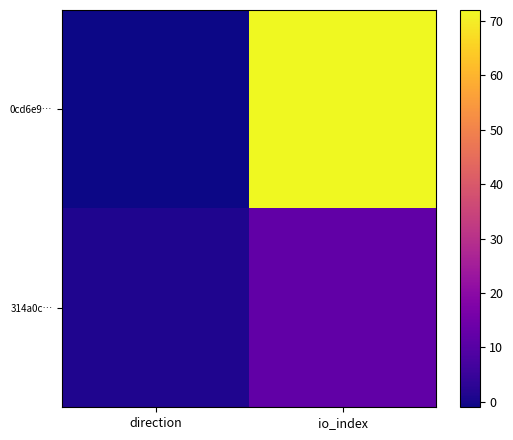

Which series changed the most between direction and io_index?

0cd6e9…